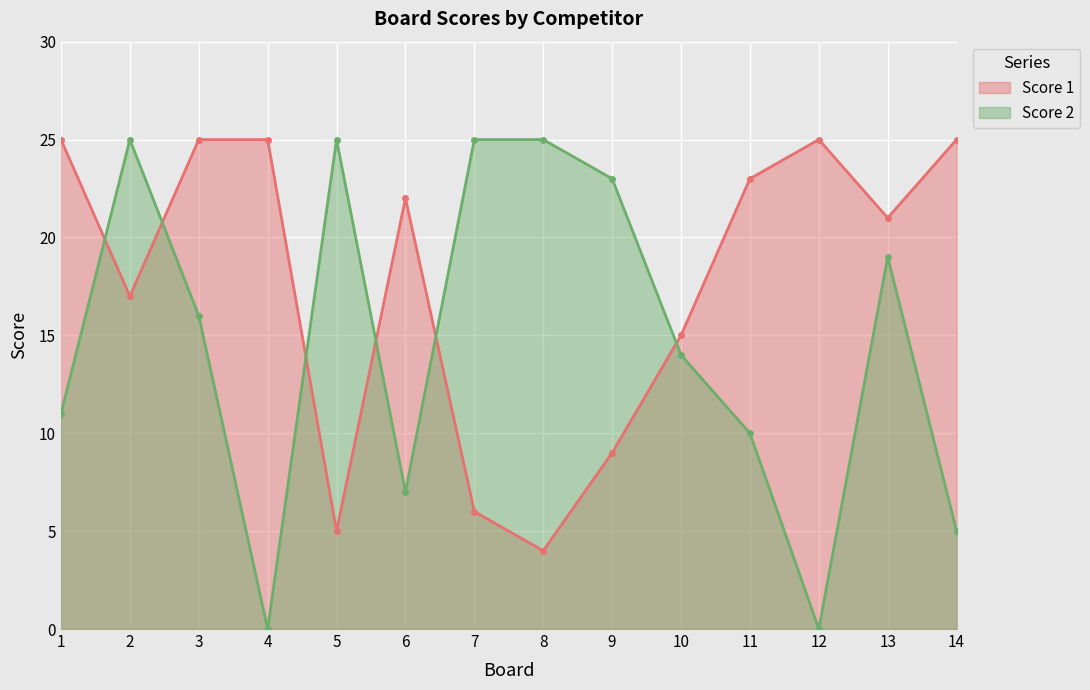

Where is Score 1 nearest to the value 14?

10